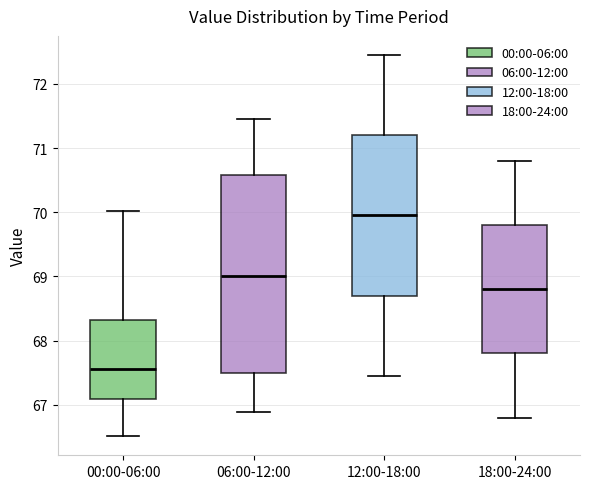

Comparing the boxes themselves (not the whiskers), which one is the tallest?

06:00-12:00